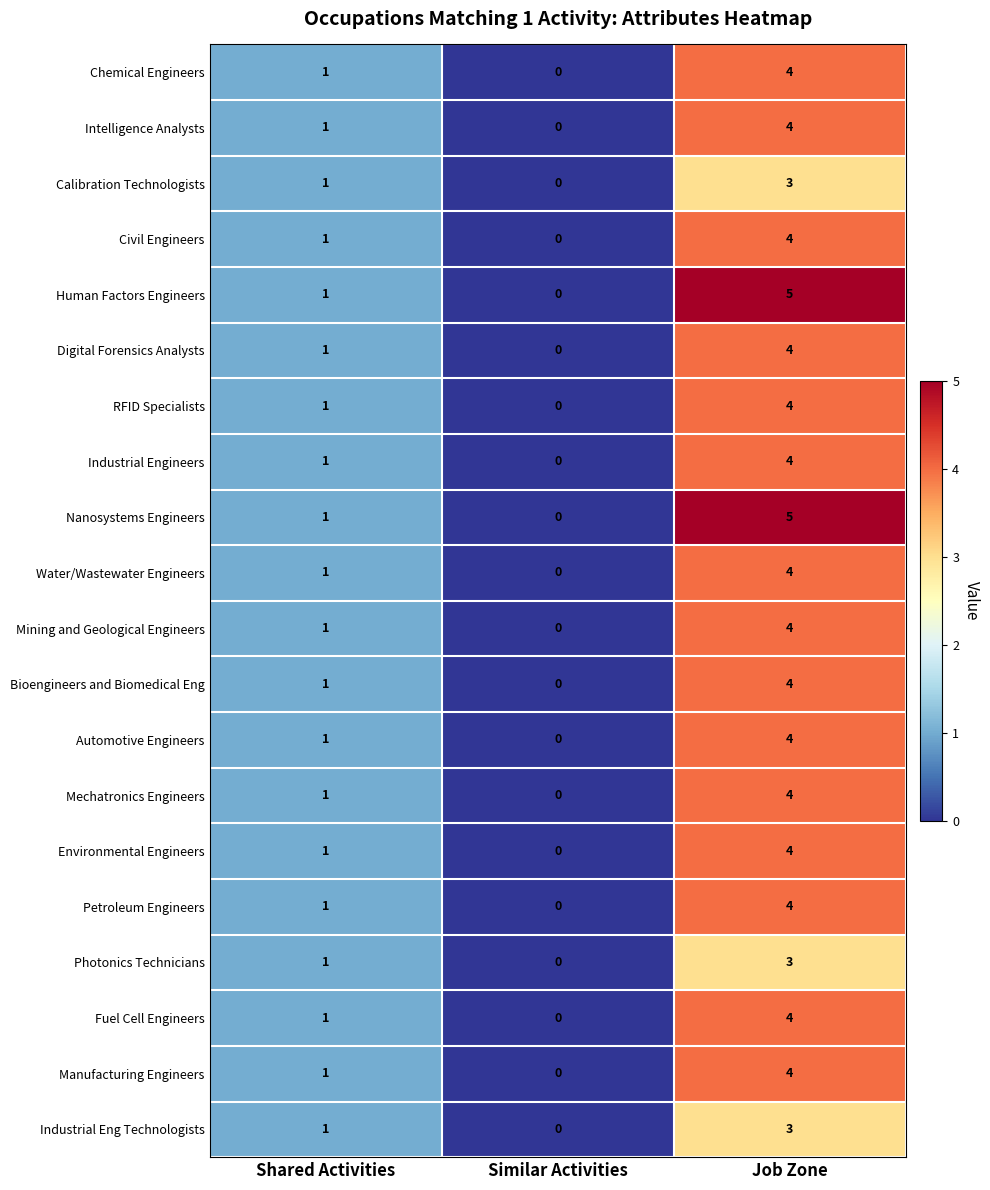

Count the number of categories in the chart.

3